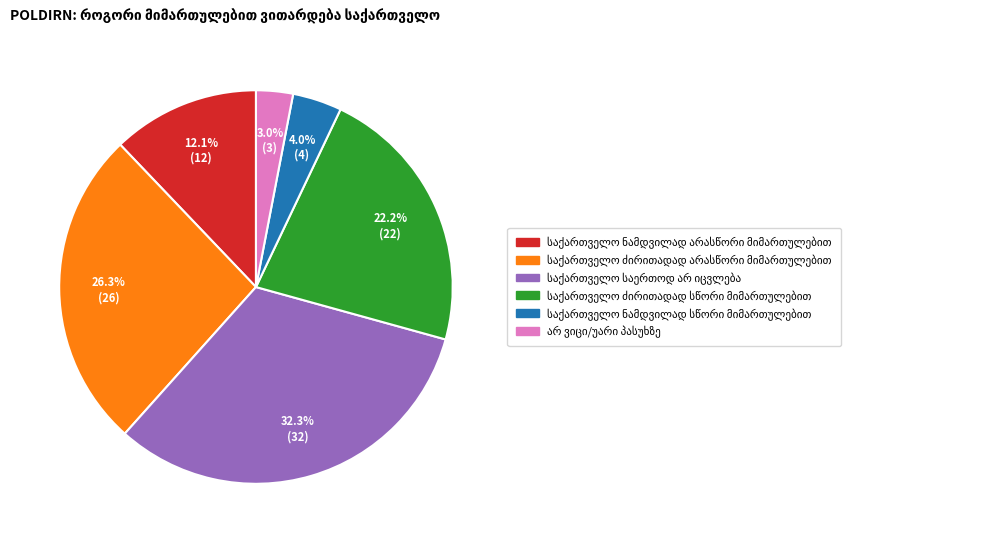

Is there a majority slice in this chart?

No